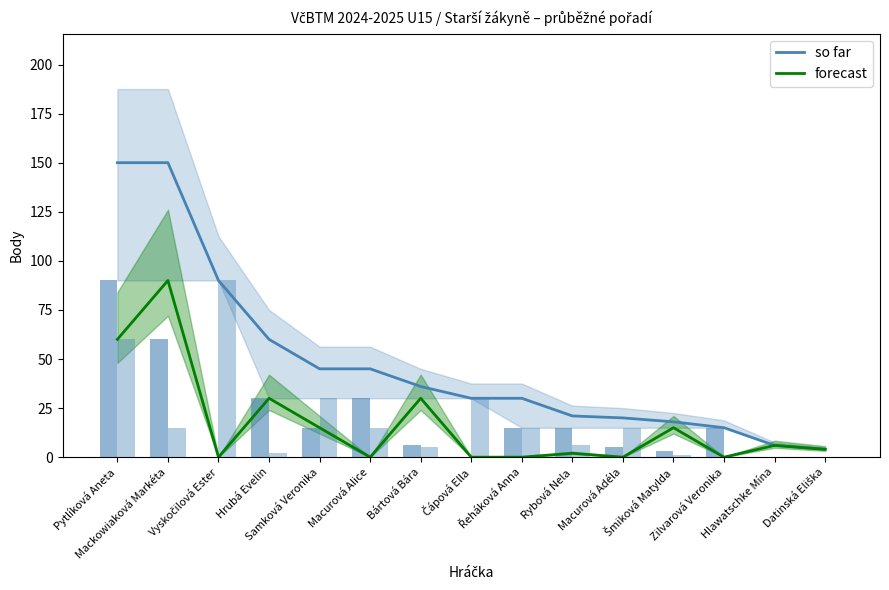

Which category has the lowest value across all series?

Vyskočilová Ester